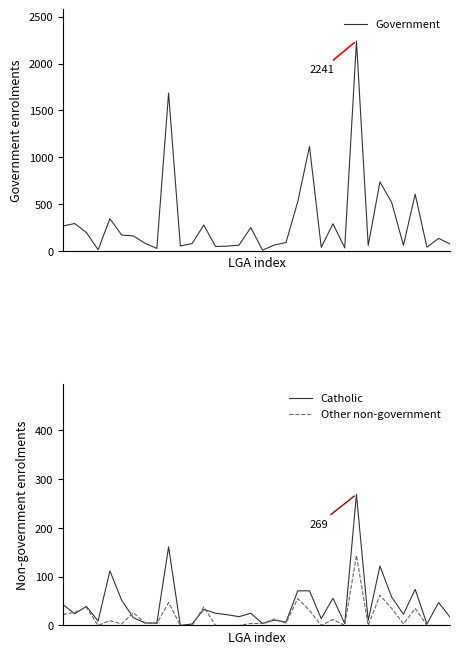

Reading right to left, what are all the values shown in this chart?

Government: 73	135	41	606	61	518	737	59	2241	33	291	40	1115	526	91	64	9	250	63	52	48	277	79	54	1685	28	82	161	171	345	13	197	293	267
Catholic: 16	47	3	74	23	58	122	10	269	4	56	14	71	71	7	11	4	25	18	22	25	33	3	0	161	5	5	16	52	112	9	39	24	43
Other non-government: 0	0	0	35	3	35	62	0	144	0	12	0	31	55	5	13	4	4	0	0	0	38	0	0	47	4	5	26	3	10	0	37	27	22